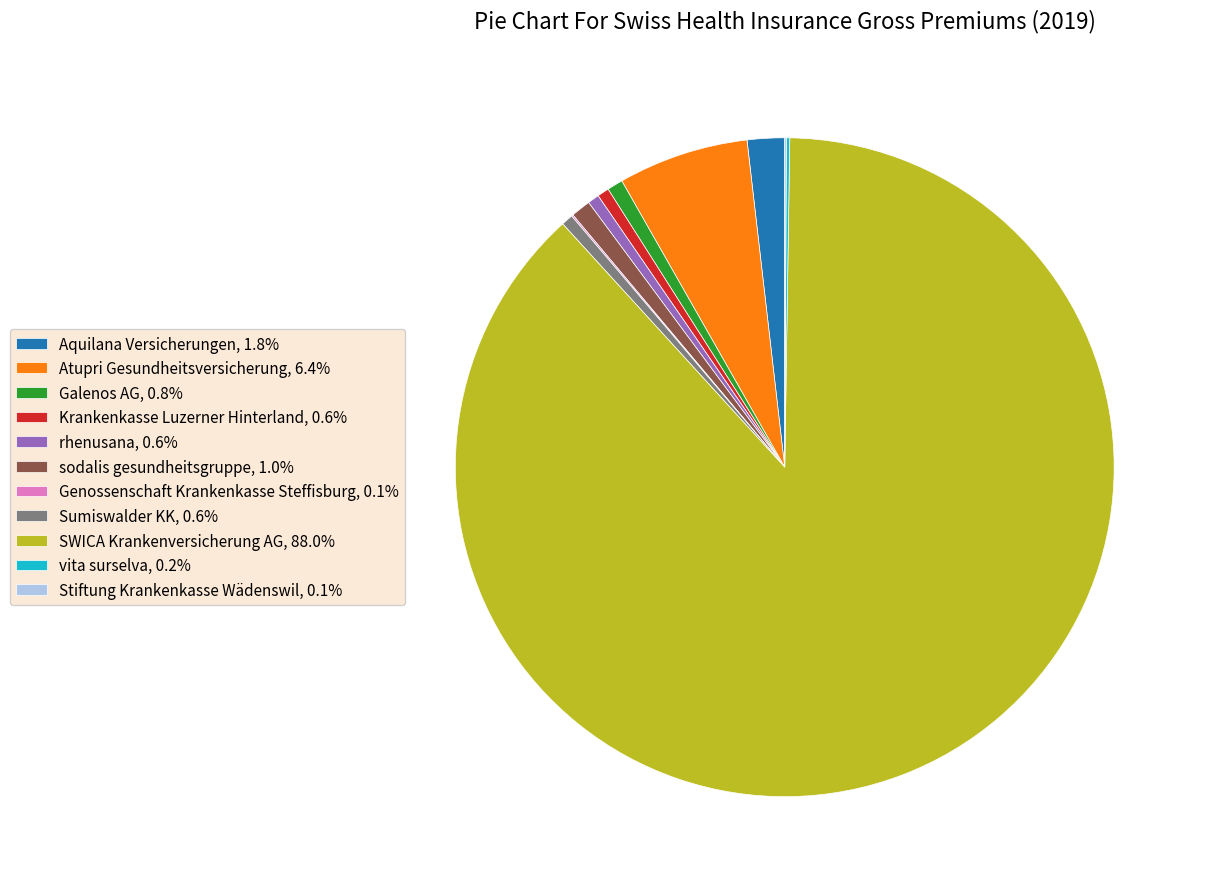

Does Atupri Gesundheitsversicherung, 6.4% account for over 50% of the chart?

No